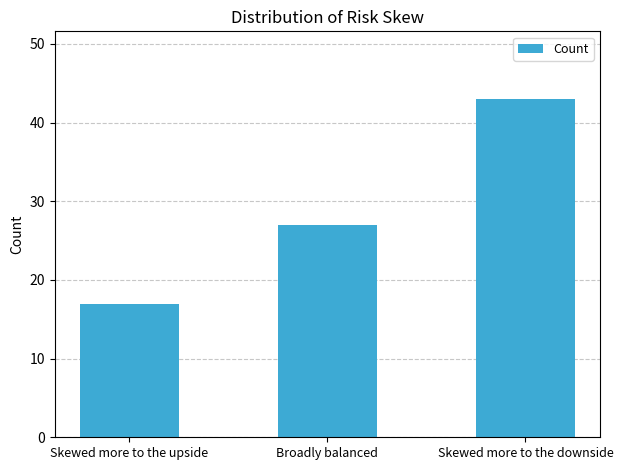

How many data points are less than 27?

1